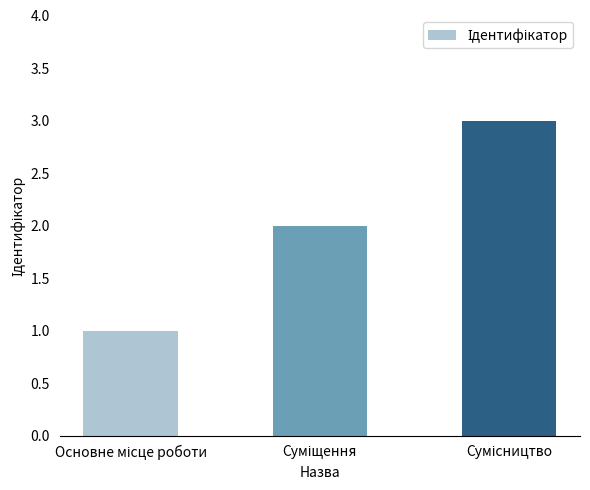

What is the greatest value displayed?

3